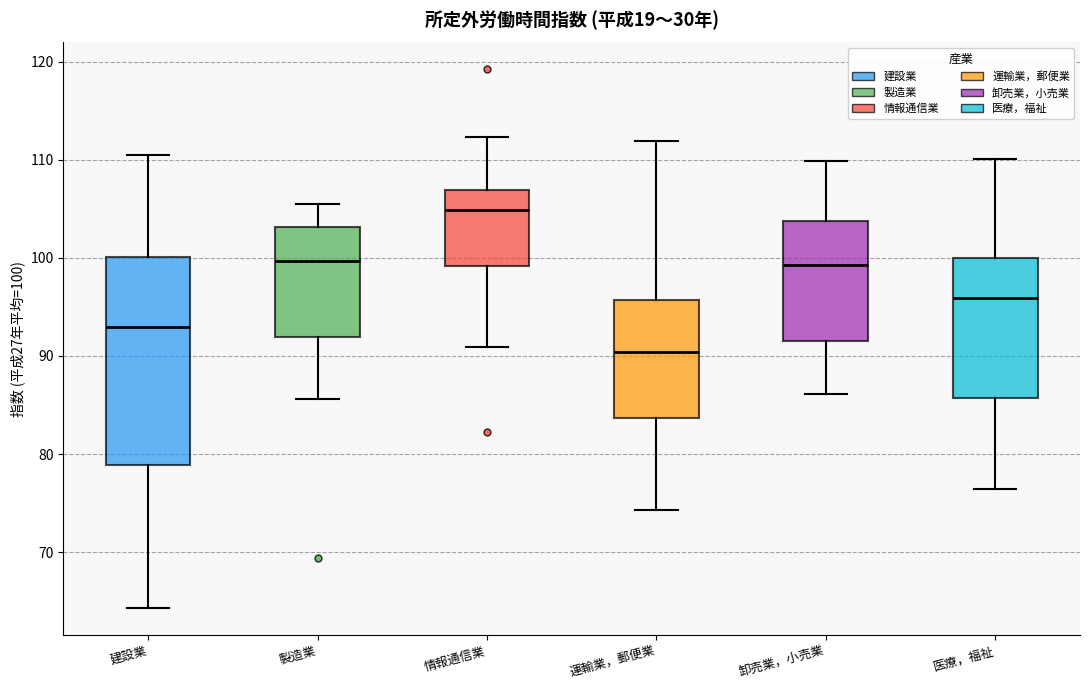

Comparing the boxes themselves (not the whiskers), which one is the tallest?

建設業